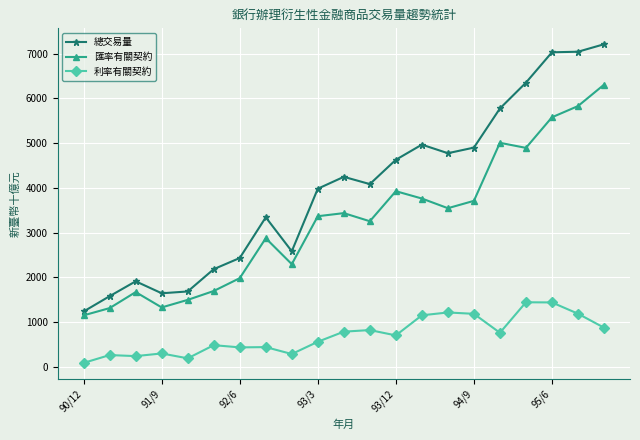

What is the value of the 匯率有關契約 point at the 17th from the left?

5006.0